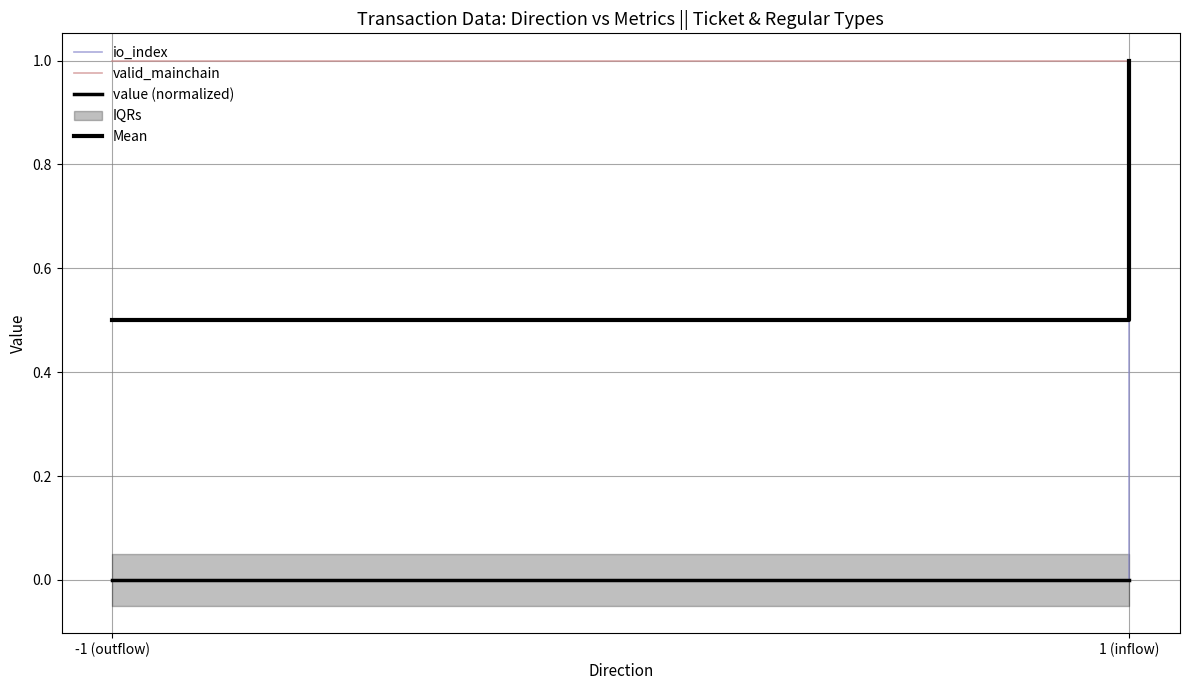

List the series in order of their peak value, highest first.

io_index, valid_mainchain, Mean, value (normalized)